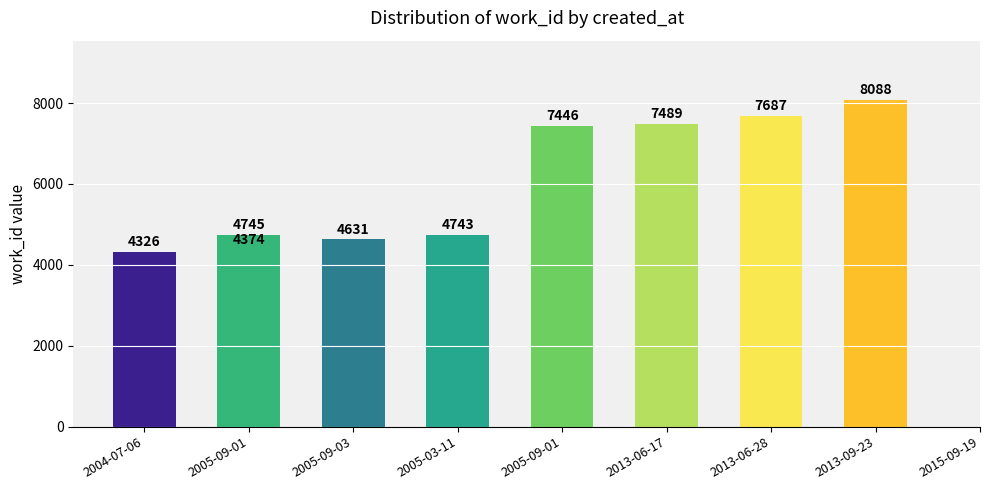

What is the average value?

5948